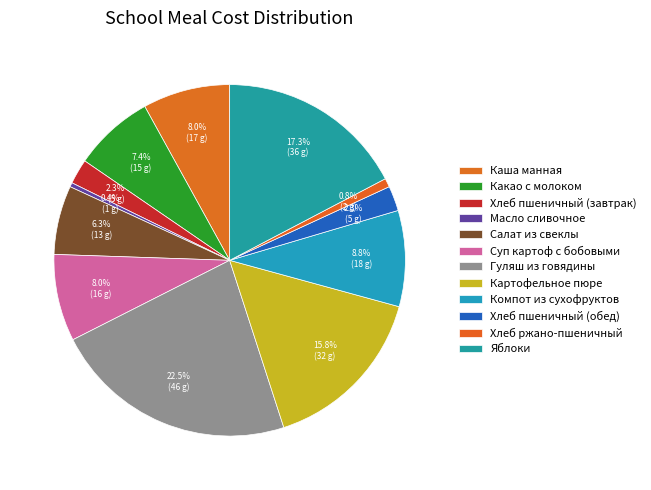

What is the smallest slice in the pie chart?

Масло сливочное